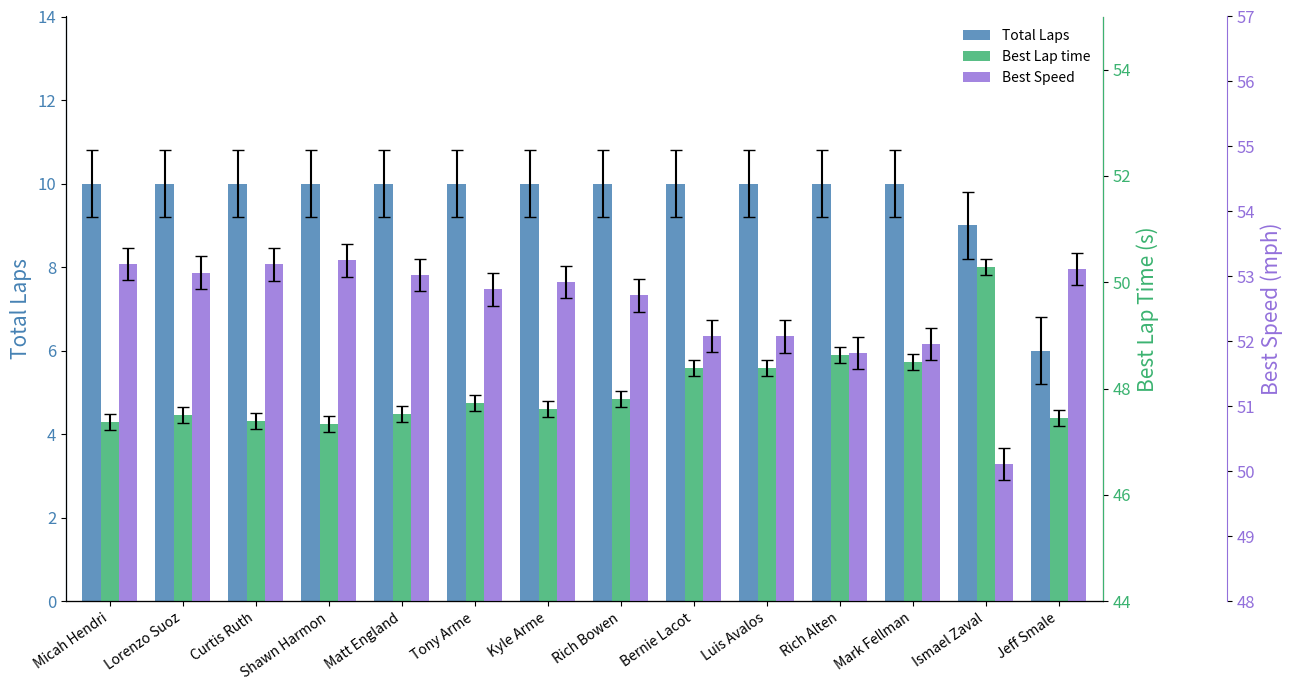

True or false: Total Laps has a value of 10.0 at Kyle Arme.

True